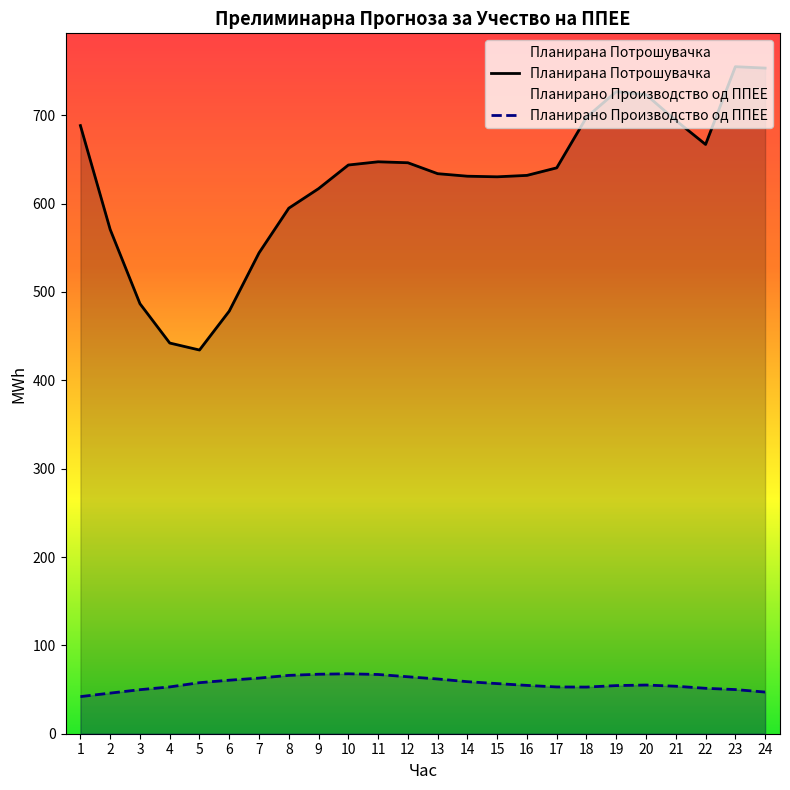

Does the chart have visible grid lines?

No